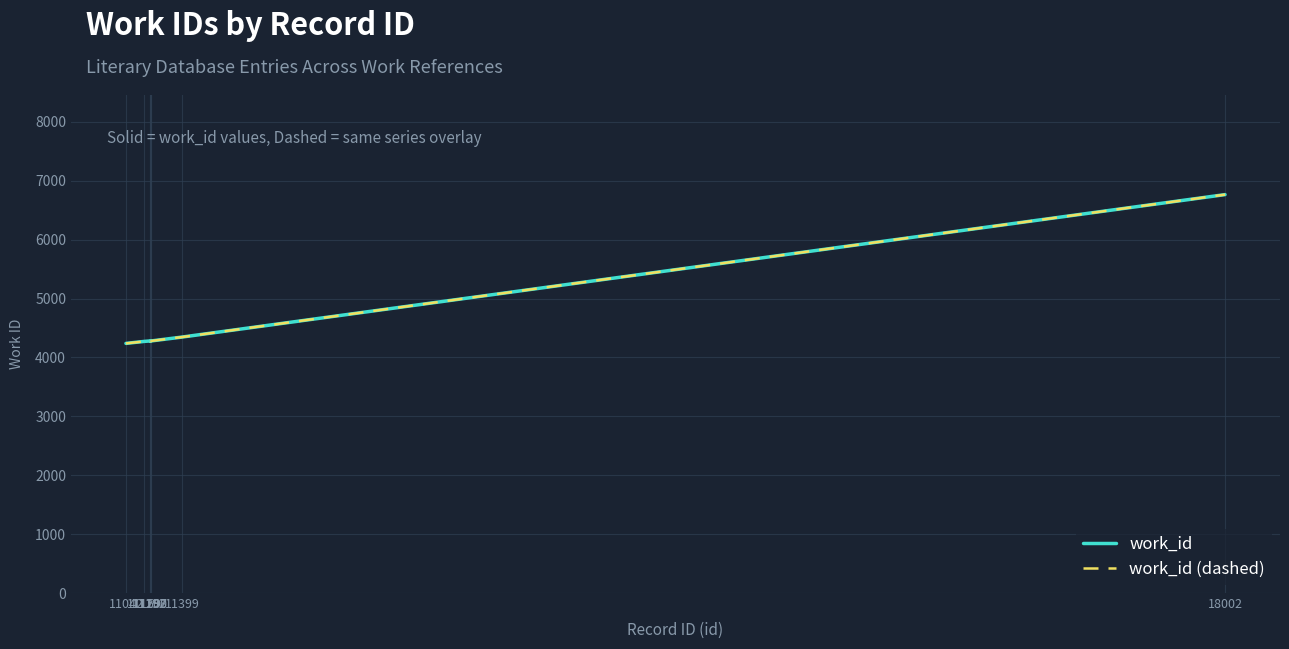

The work_id series shows 6764 at 18002. True or false?

True